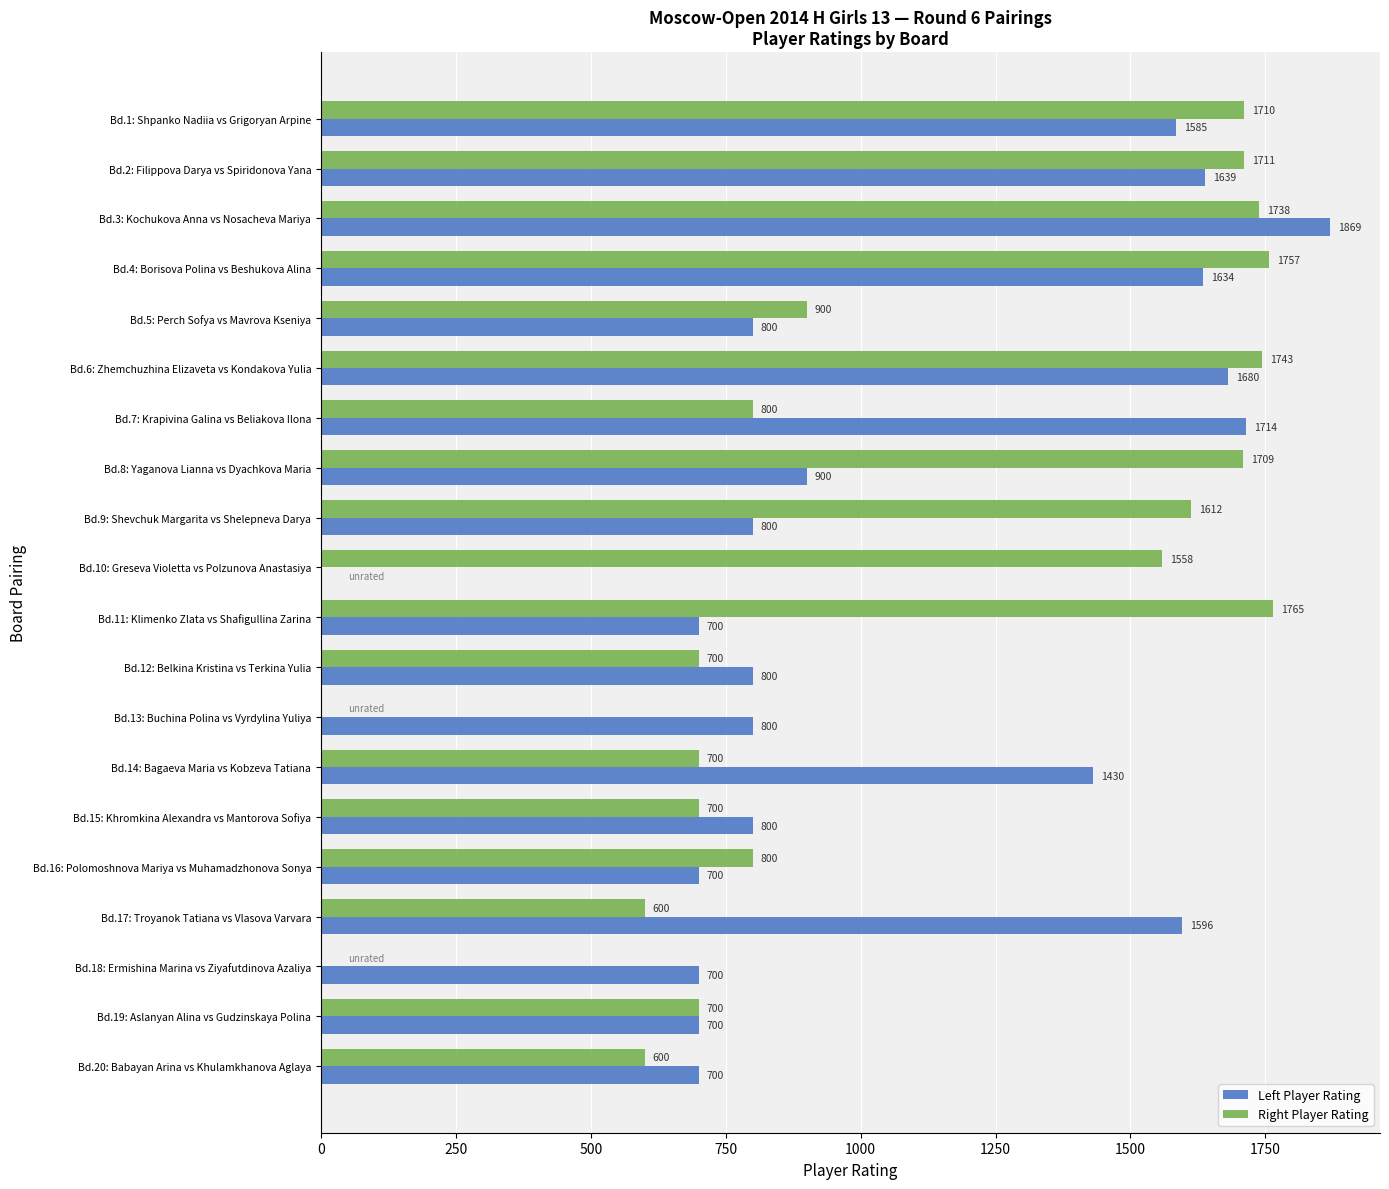

What is the sum of the Right Player Rating values at Bd.9: Shevchuk Margarita vs Shelepneva Darya and Bd.6: Zhemchuzhina Elizaveta vs Kondakova Yulia?

3355